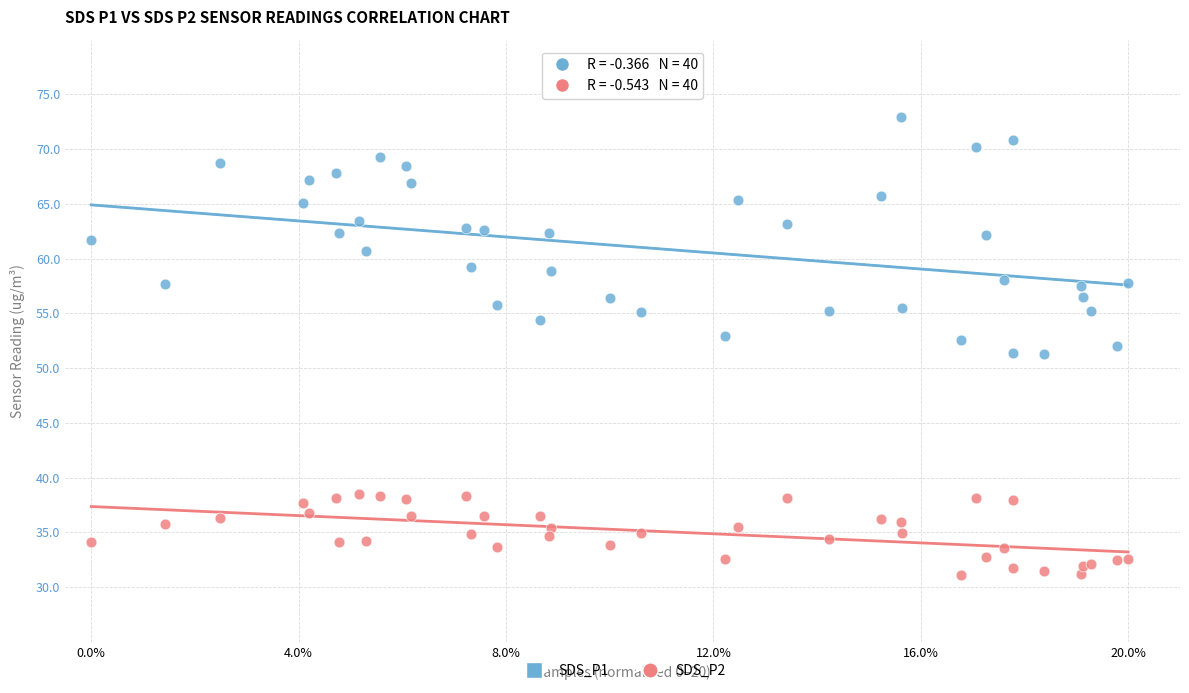

Which series has the widest spread of Y values?

SDS_P1